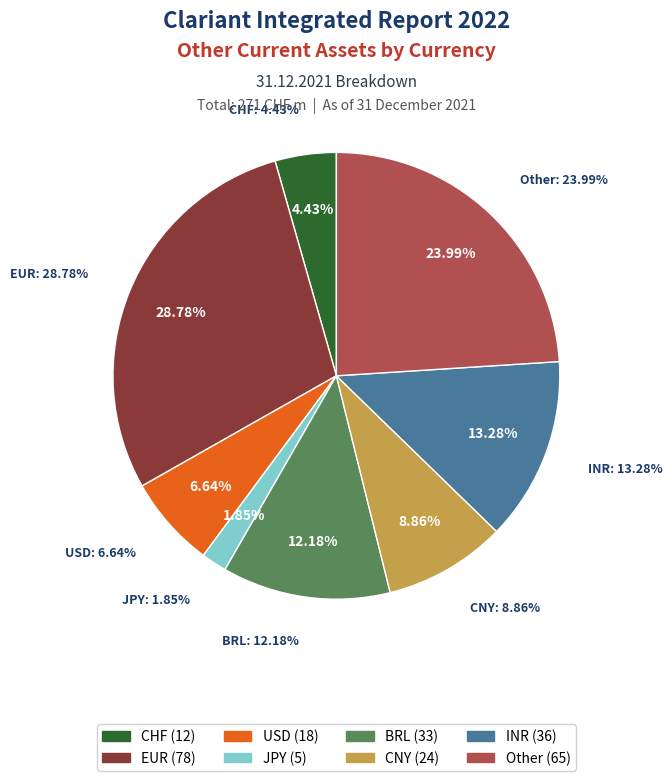

What is the smallest slice in the pie chart?

JPY